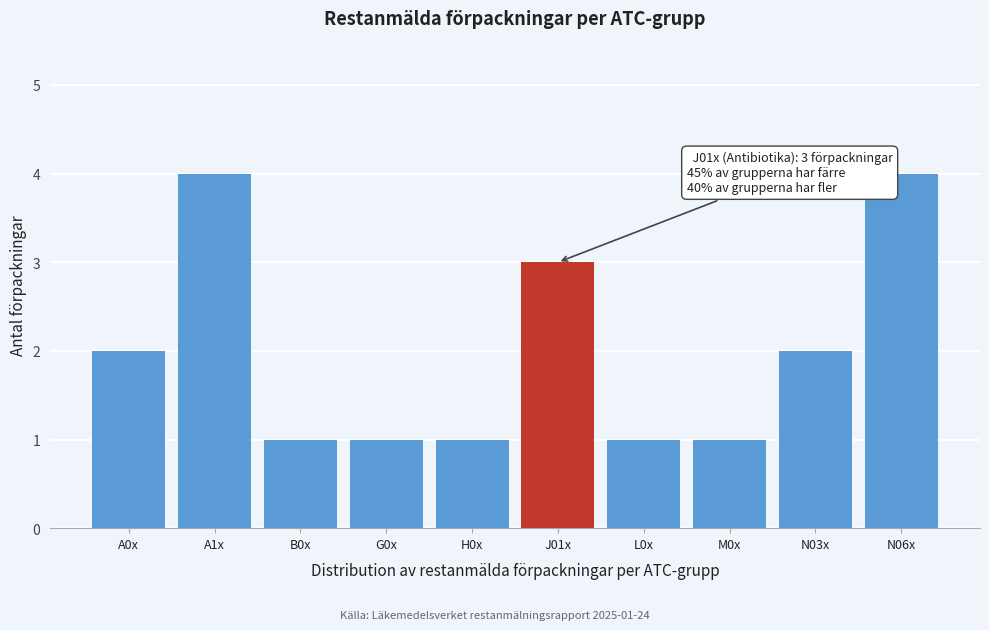

Reading right to left, what are all the values shown in this chart?

4	2	1	1	3	1	1	1	4	2